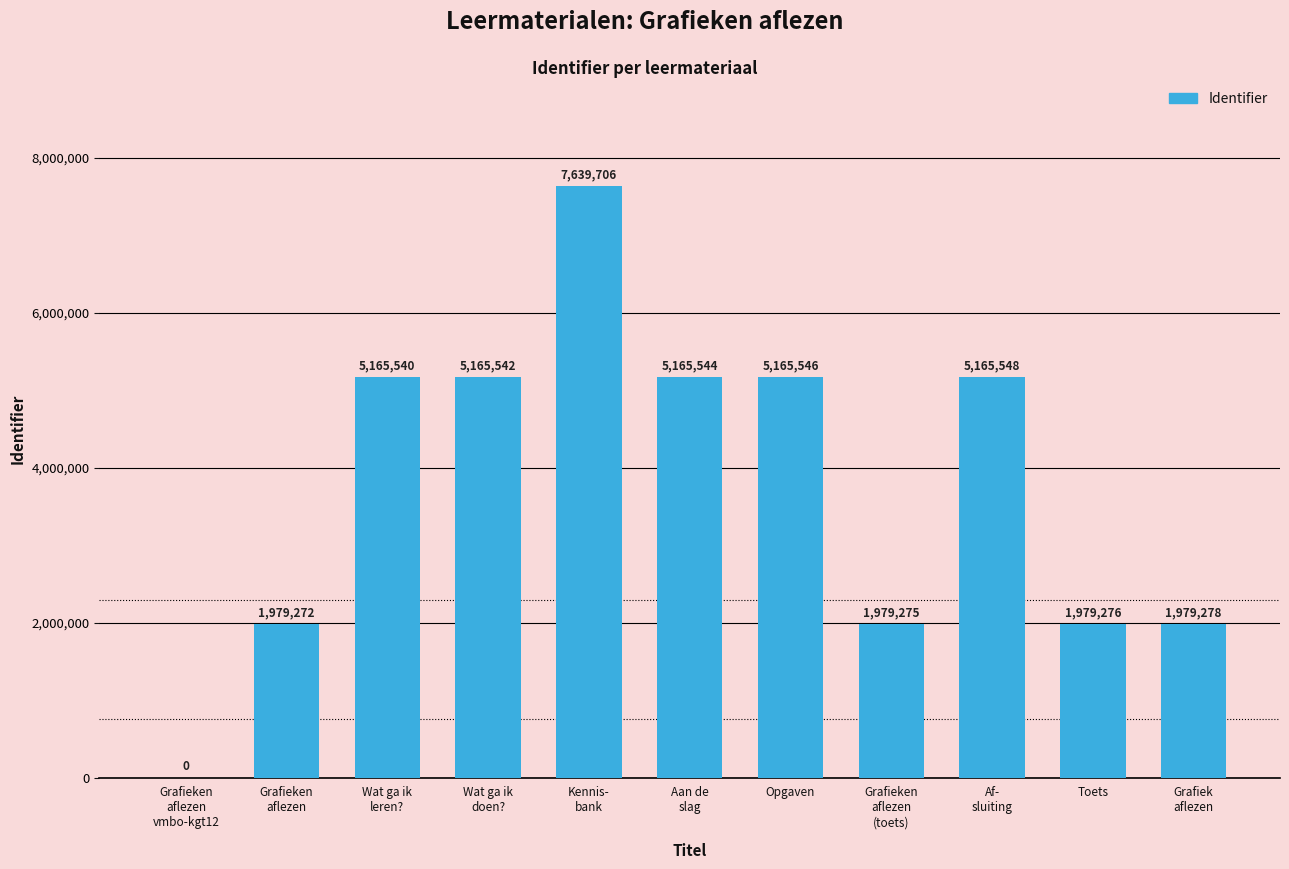

What is the greatest value displayed?

7639706